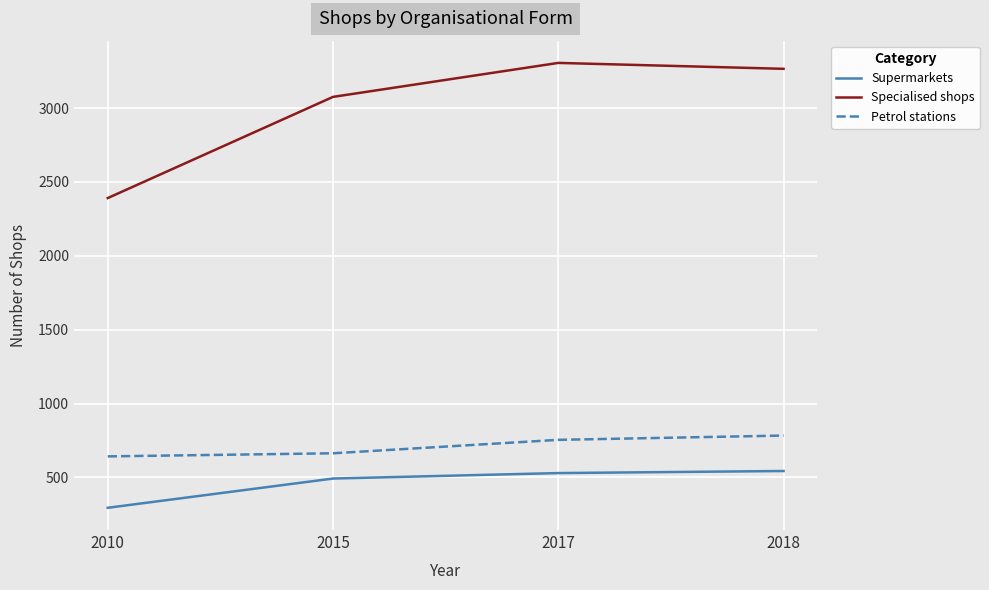

True or false: Specialised shops and Supermarkets intersect in this chart.

False